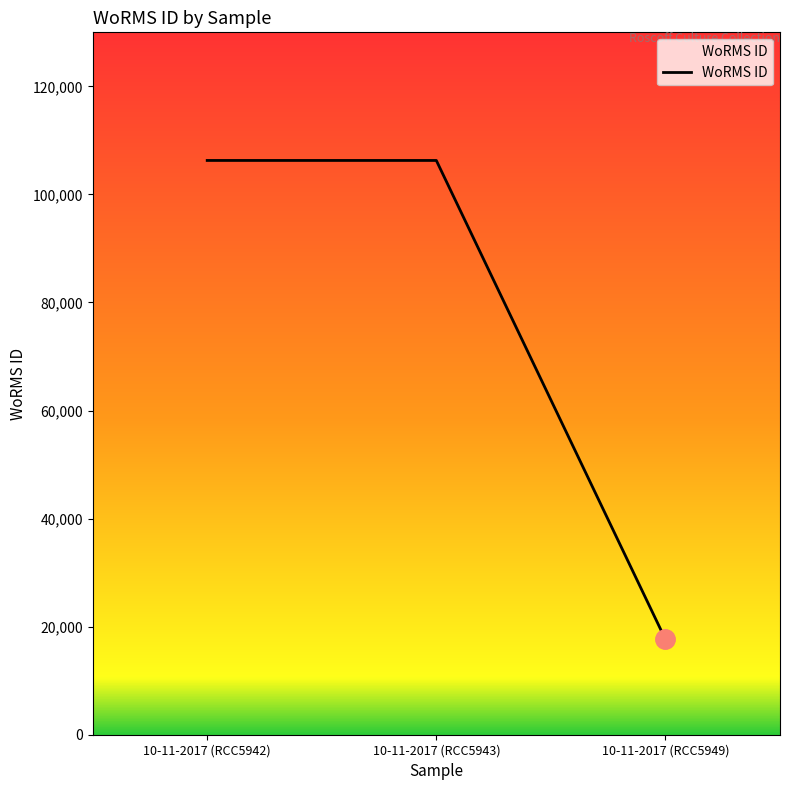

Reading right to left, list all the values displayed in this chart.

10-11-2017 (RCC5949)=17641	10-11-2017 (RCC5943)=106287	10-11-2017 (RCC5942)=106287